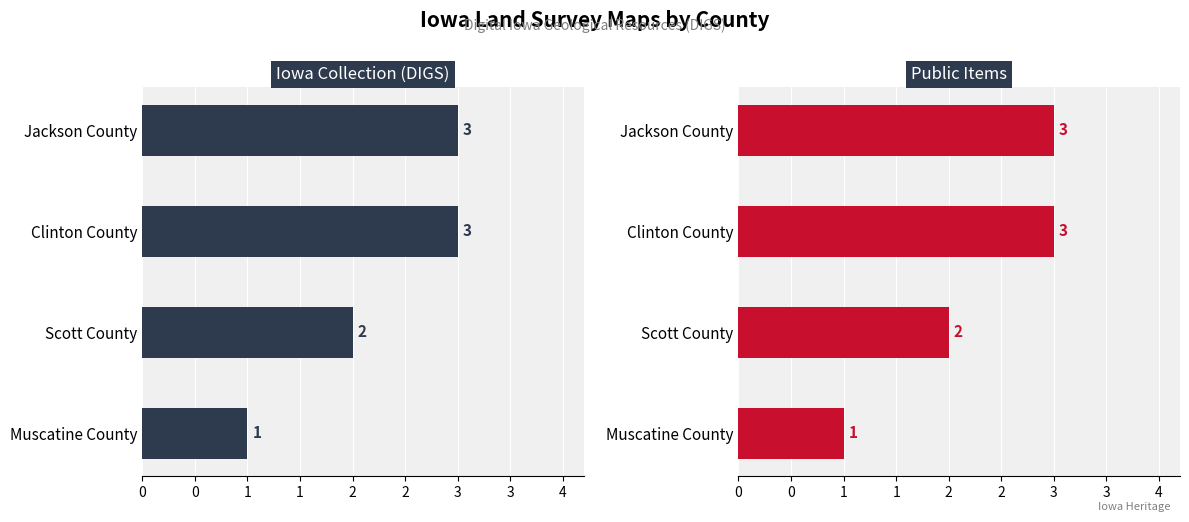

What is the minimum value shown in the chart?

1